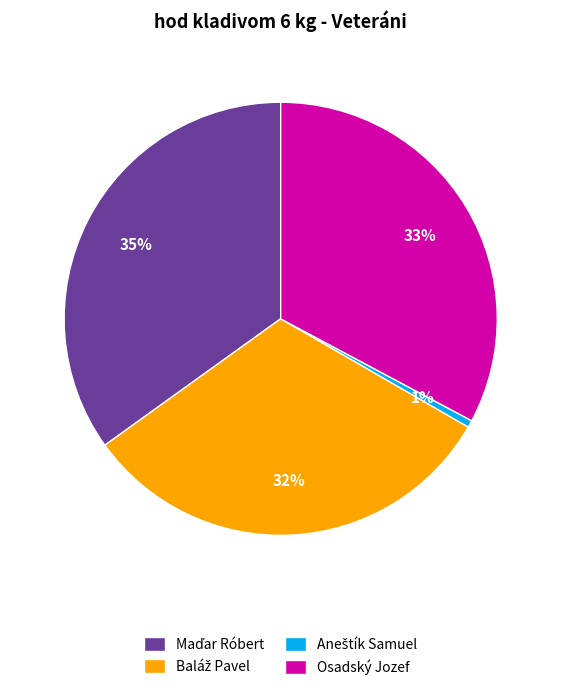

To the nearest percent, what is the difference between the largest and smallest slice percentages?

34%